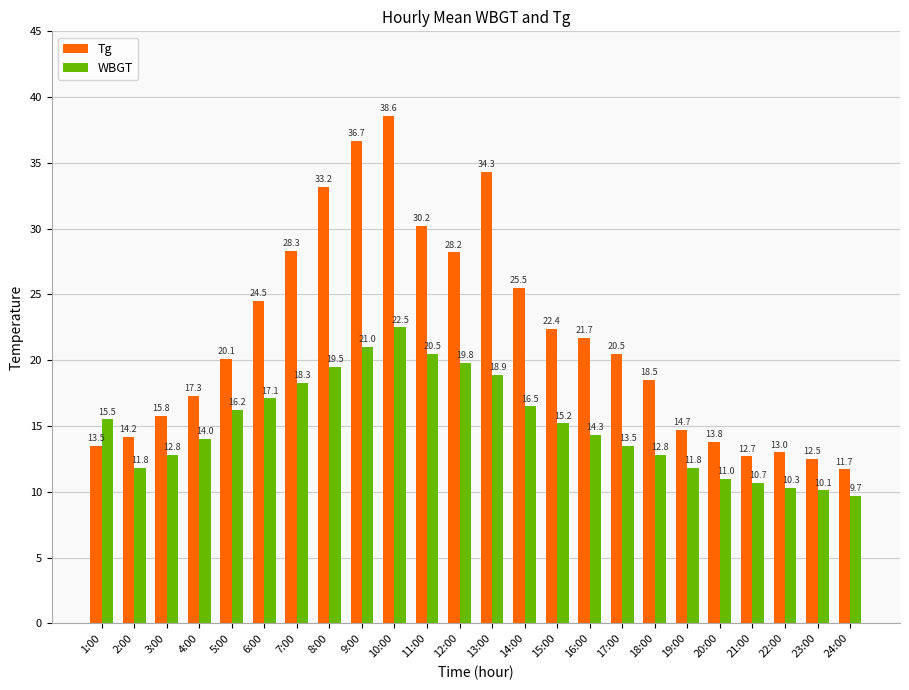

What position from the left is 5:00?

5